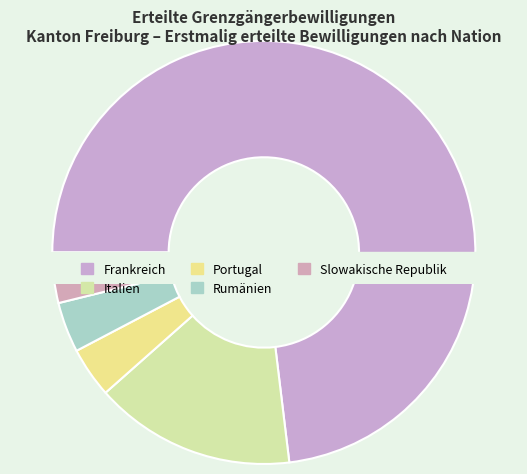

Is Frankreich the majority of the pie?

Yes